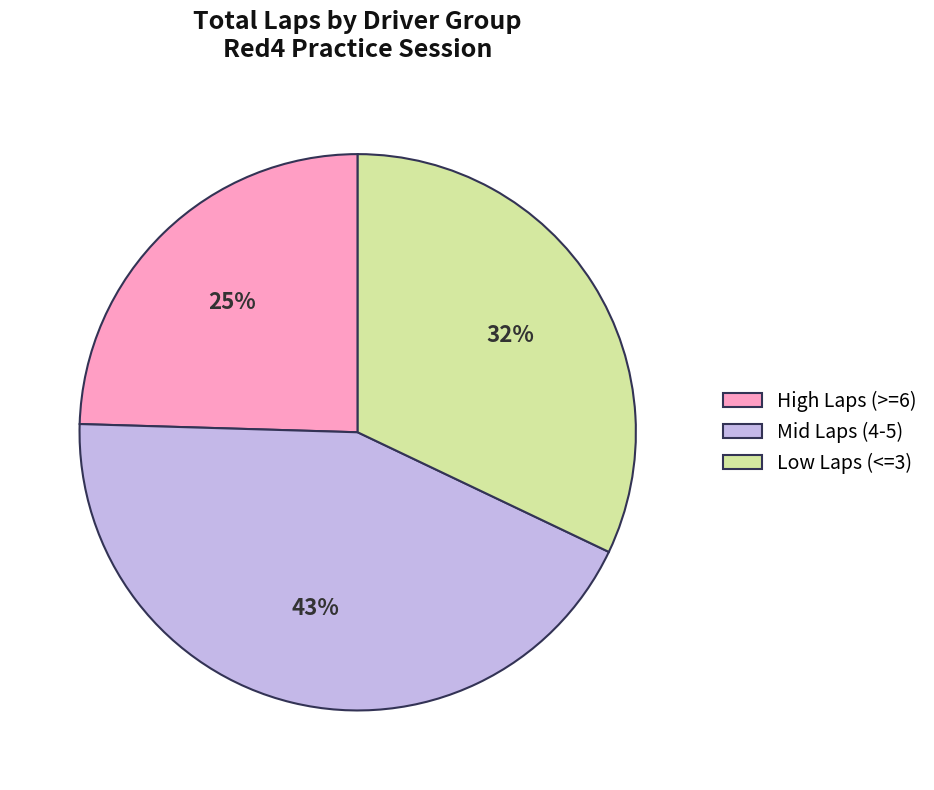

Is there any slice that represents more than half of the pie?

No